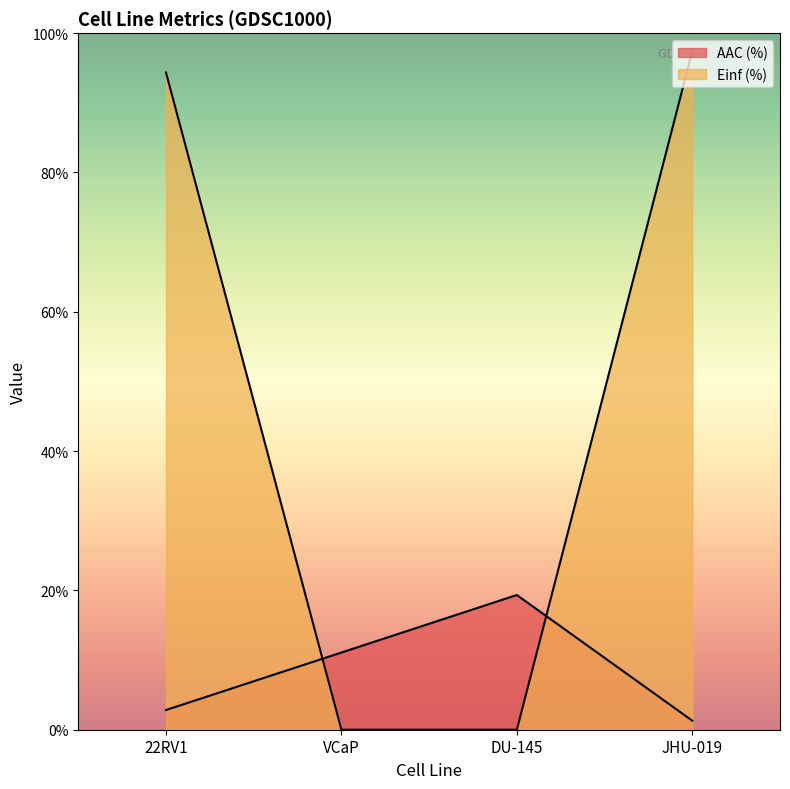

How many intersections are there between AAC (%) and Einf (%)?

2